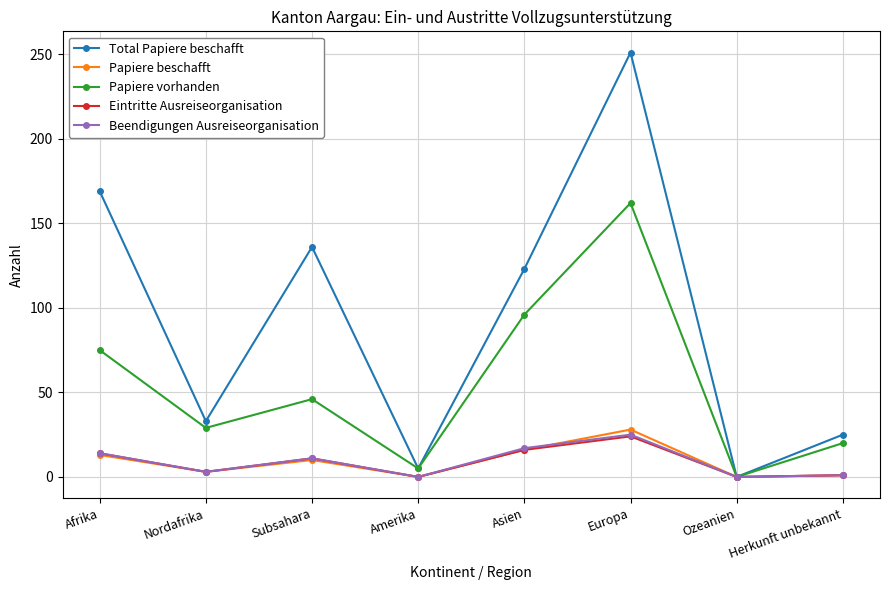

Which series has the largest range (max minus min)?

Total Papiere beschafft